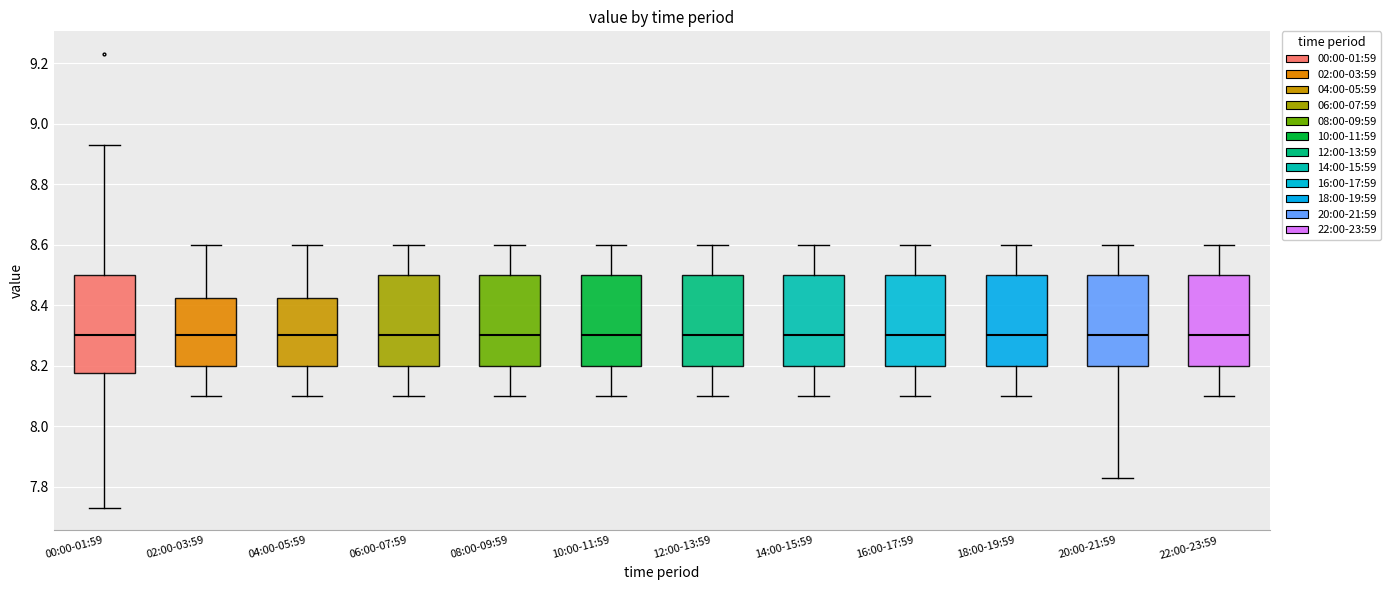

Reading left to right, read every box against the y-axis: the position of its median line, the range the box covers, and the ends of its whiskers. The values are not printed on the chart, so give them approximately, as read against the axis.

00:00-01:59: median 8.30, box 8.18 to 8.50, whiskers 7.74 to 8.94
02:00-03:59: median 8.30, box 8.20 to 8.42, whiskers 8.10 to 8.60
04:00-05:59: median 8.30, box 8.20 to 8.42, whiskers 8.10 to 8.60
06:00-07:59: median 8.30, box 8.20 to 8.50, whiskers 8.10 to 8.60
08:00-09:59: median 8.30, box 8.20 to 8.50, whiskers 8.10 to 8.60
10:00-11:59: median 8.30, box 8.20 to 8.50, whiskers 8.10 to 8.60
12:00-13:59: median 8.30, box 8.20 to 8.50, whiskers 8.10 to 8.60
14:00-15:59: median 8.30, box 8.20 to 8.50, whiskers 8.10 to 8.60
16:00-17:59: median 8.30, box 8.20 to 8.50, whiskers 8.10 to 8.60
18:00-19:59: median 8.30, box 8.20 to 8.50, whiskers 8.10 to 8.60
20:00-21:59: median 8.30, box 8.20 to 8.50, whiskers 7.84 to 8.60
22:00-23:59: median 8.30, box 8.20 to 8.50, whiskers 8.10 to 8.60